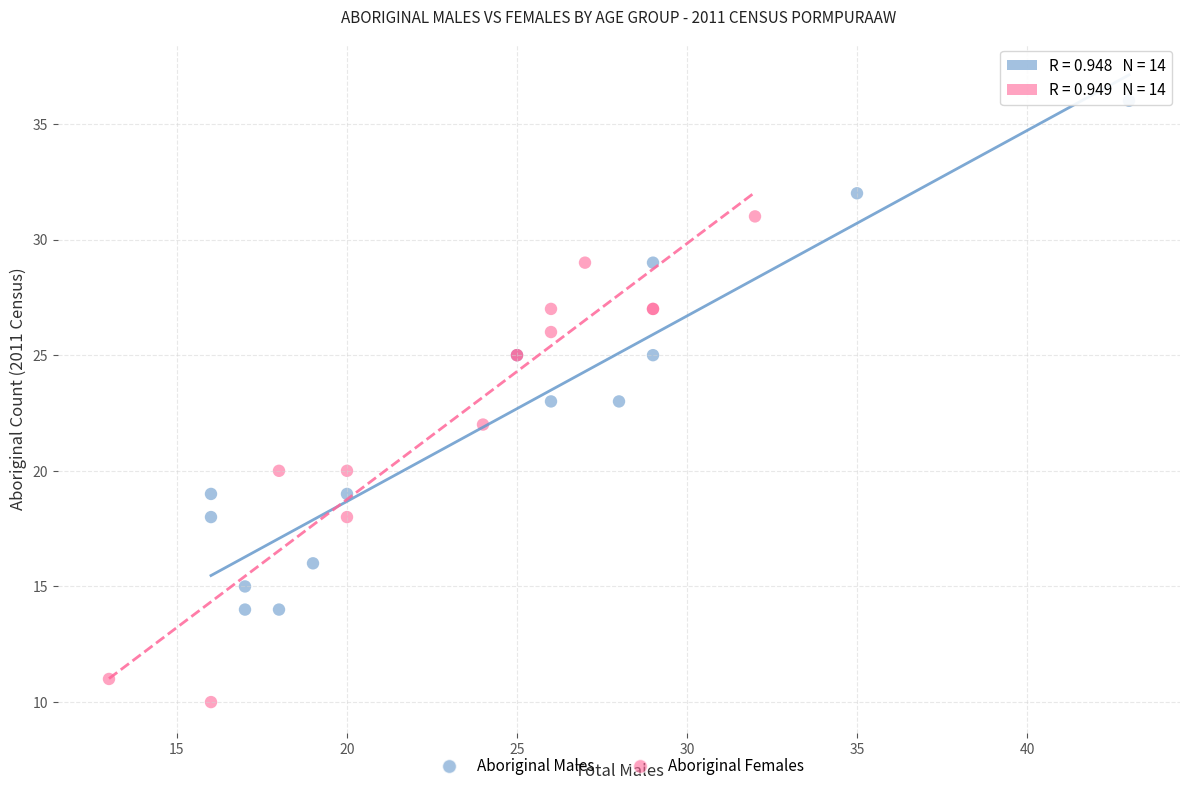

Which series contains the lowest Y value?

Aboriginal Females